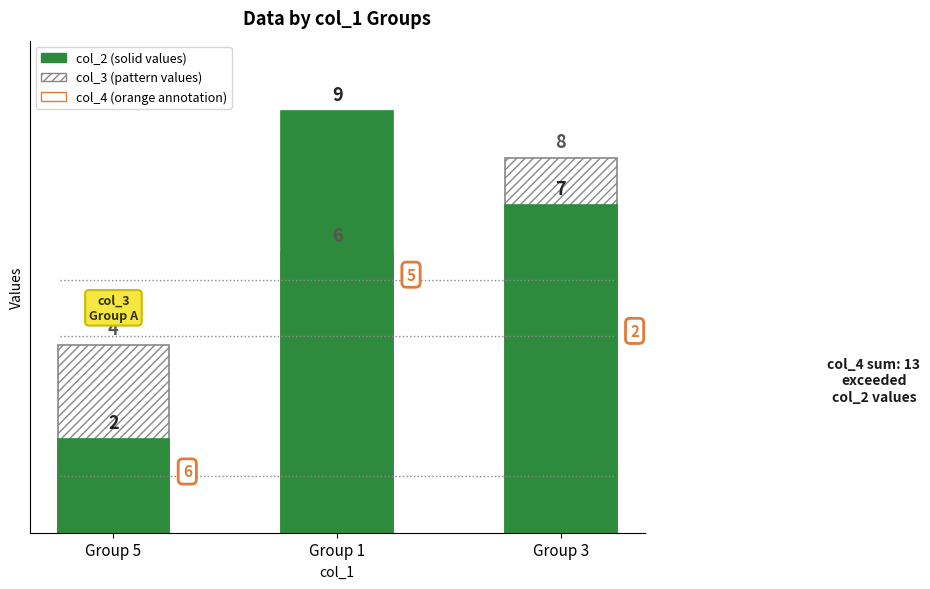

Rank the categories by col_2 (solid) value from highest to lowest.

Group 1, Group 3, Group 5